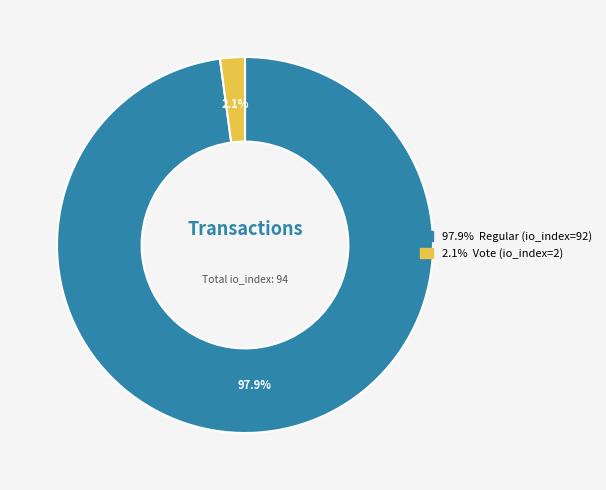

Is there a majority slice in this chart?

Yes